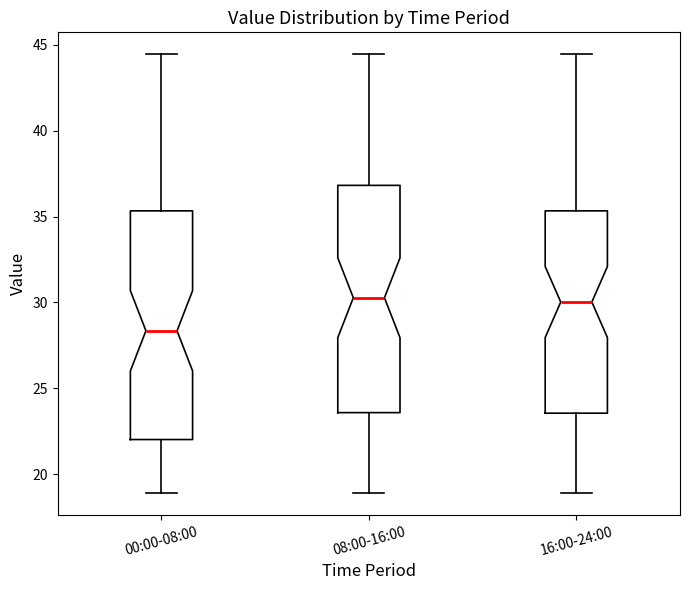

Reading left to right, read every box against the y-axis: the position of its median line, the range the box covers, and the ends of its whiskers. The values are not printed on the chart, so give them approximately, as read against the axis.

00:00-08:00: median 28.5, box 22.0 to 35.5, whiskers 19.0 to 44.5
08:00-16:00: median 30.5, box 23.5 to 37.0, whiskers 19.0 to 44.5
16:00-24:00: median 30.0, box 23.5 to 35.5, whiskers 19.0 to 44.5